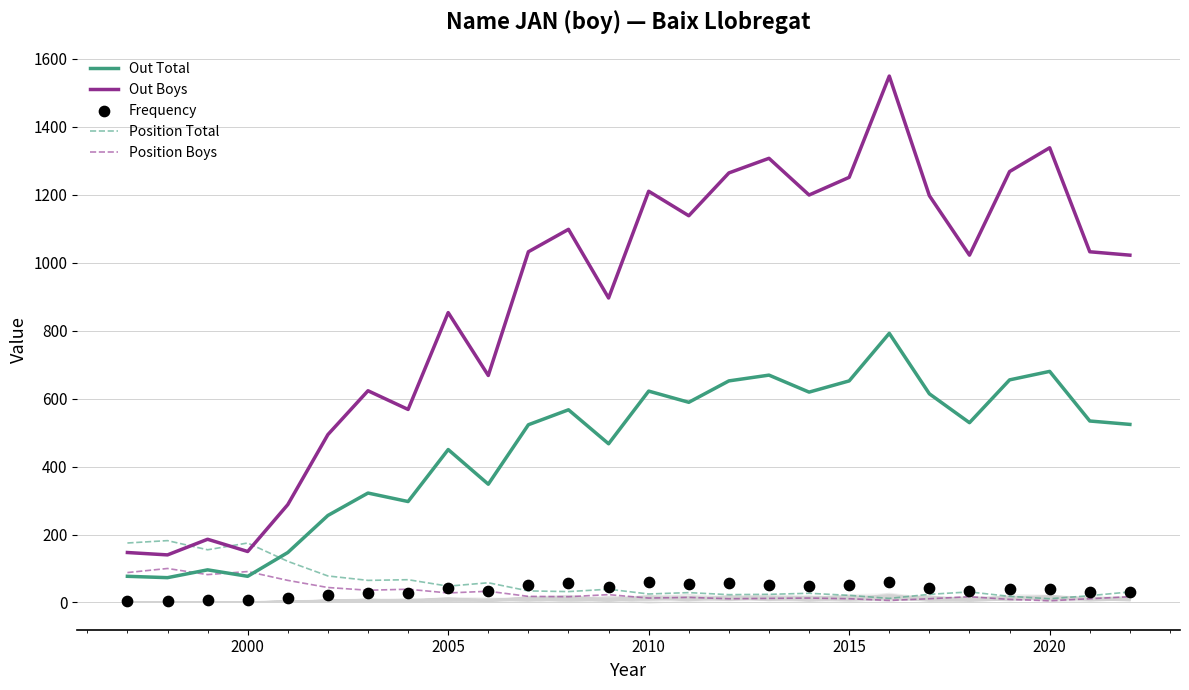

Which series has the largest total across all categories?

Out Boys